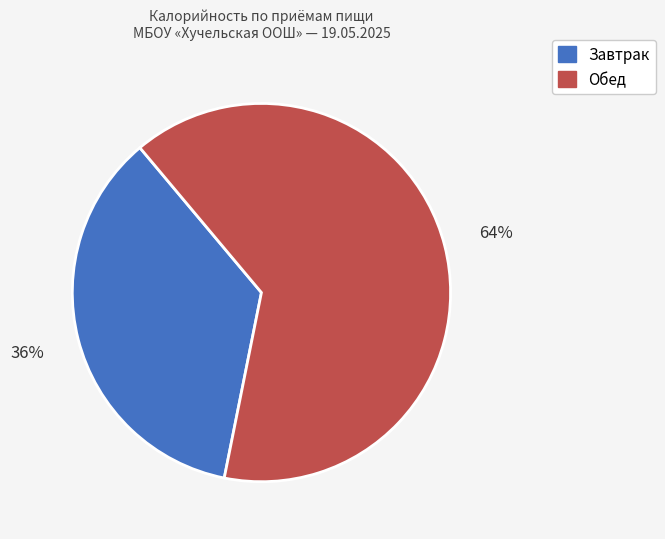

Is there a majority slice in this chart?

Yes